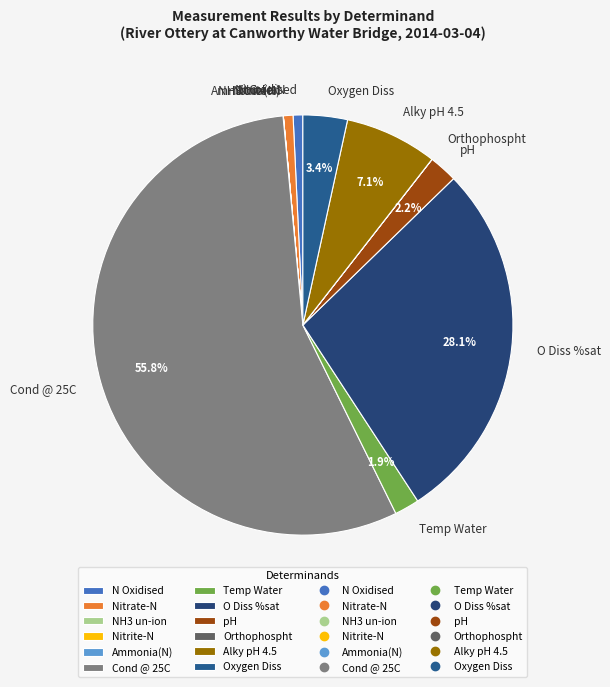

Combined, do Nitrate-N and Temp Water account for over 50%?

No